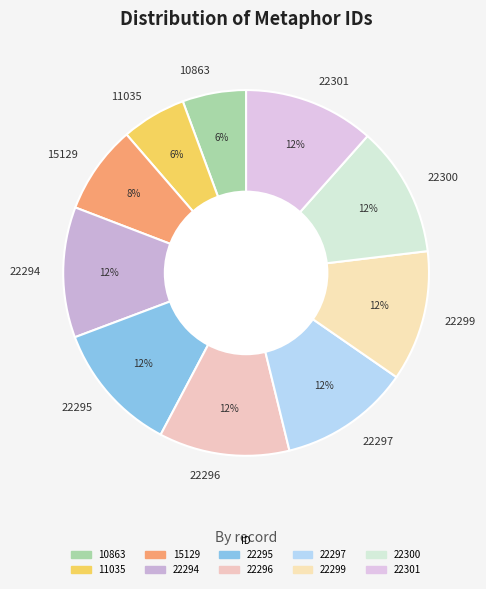

To the nearest percent, what is the average slice percentage?

10%